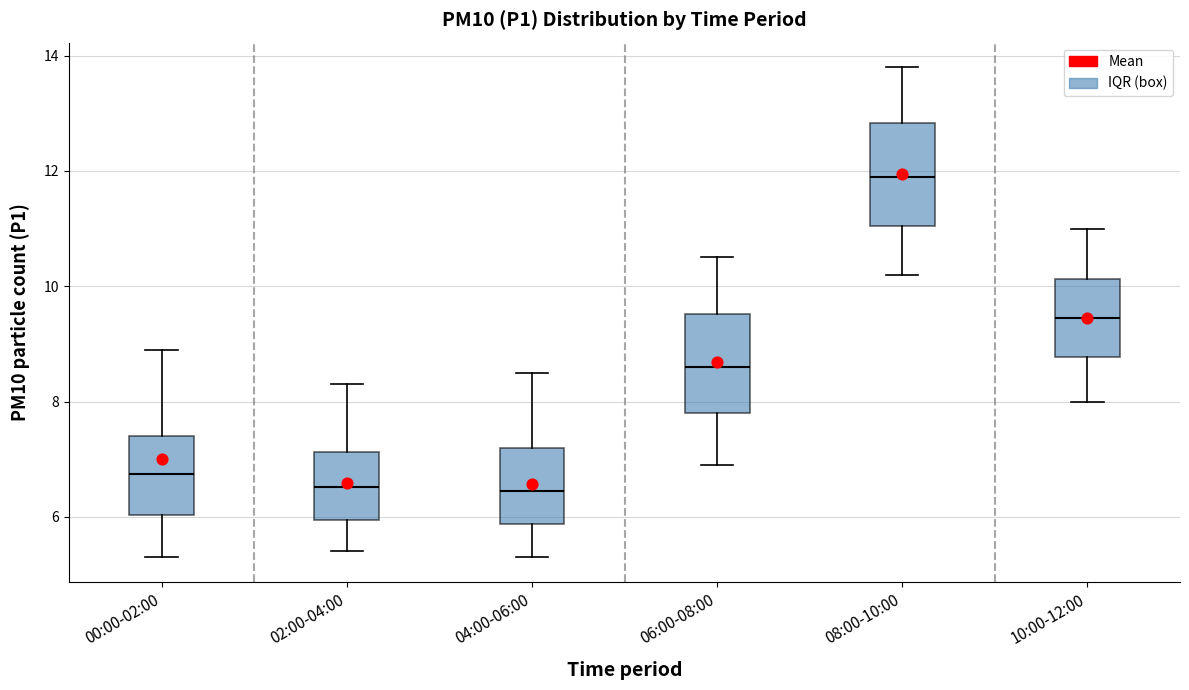

Which box's median line is the highest?

08:00-10:00